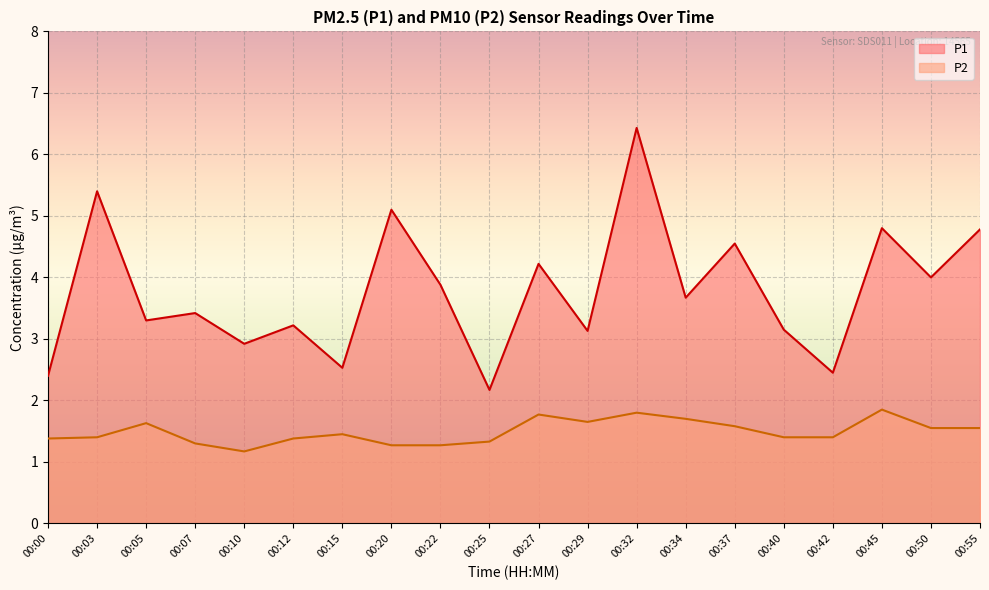

What is the difference between the maximum and second lowest values in the P2 series?

0.6